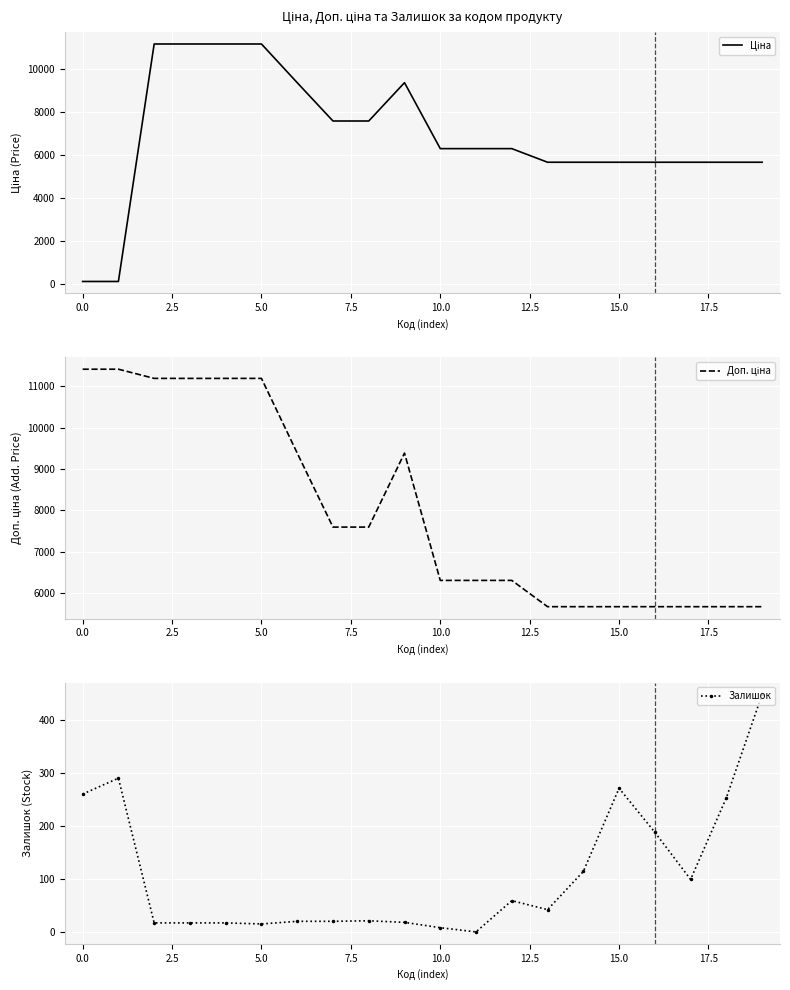

List the series in order of their peak value, highest first.

Доп. ціна, Ціна, Залишок